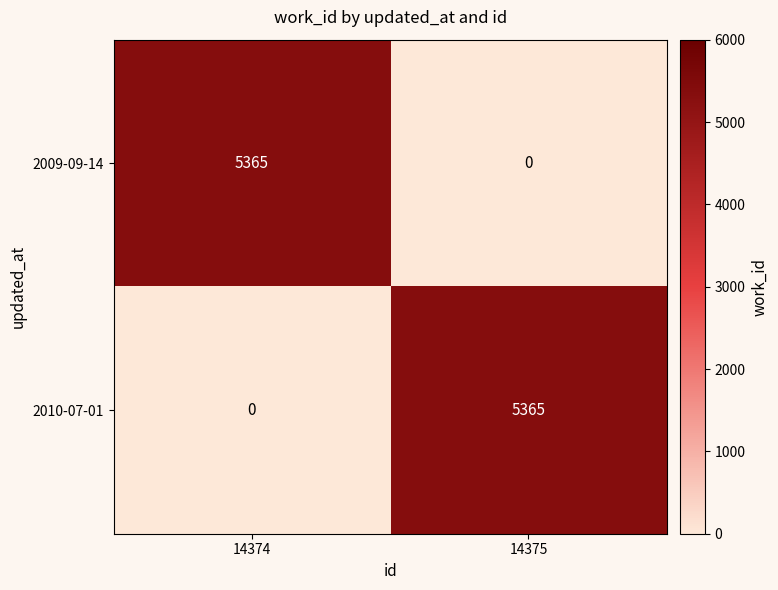

Is it true that 2009-09-14 equals 0 at 14375?

True